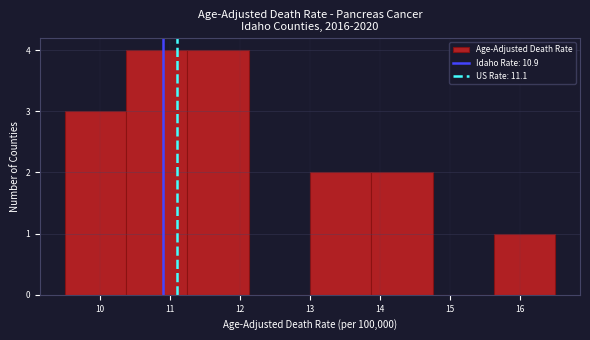

How tall is the bar that spans 10.4 to 11.3 on the x-axis? Neither the bar edges nor the heights are printed on the chart, so give them approximately, as read against the axes.

4